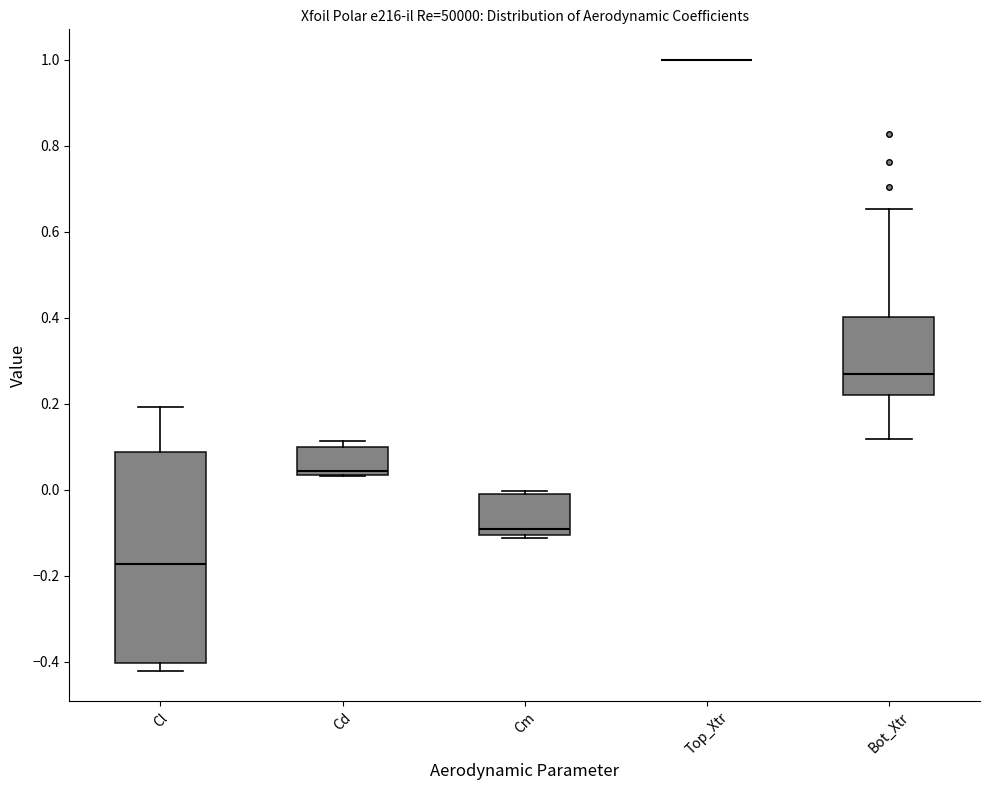

Reading left to right, read every box against the y-axis: the position of its median line, the range the box covers, and the ends of its whiskers. The values are not printed on the chart, so give them approximately, as read against the axis.

Cl: median -0.18, box -0.40 to 0.08, whiskers -0.42 to 0.20
Cd: median 0.04 (just above the box's lower edge), box 0.04 to 0.10, whiskers 0.04 to 0.12
Cm: median -0.10 (just above the box's lower edge), box -0.10 to -0.02, whiskers -0.12 to 0.00
Top_Xtr: box collapsed to a line at 1.00, whiskers 1.00 to 1.00
Bot_Xtr: median 0.26, box 0.22 to 0.40, whiskers 0.12 to 0.66